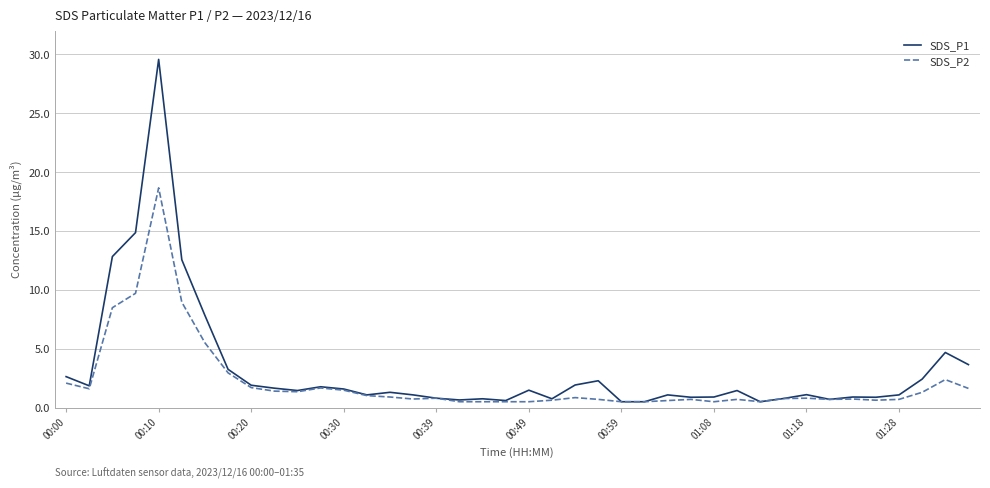

Which series has the largest total across all categories?

SDS_P1